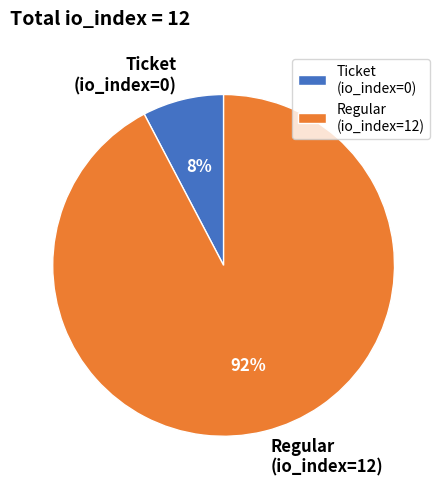

Does any single category account for the majority?

Yes